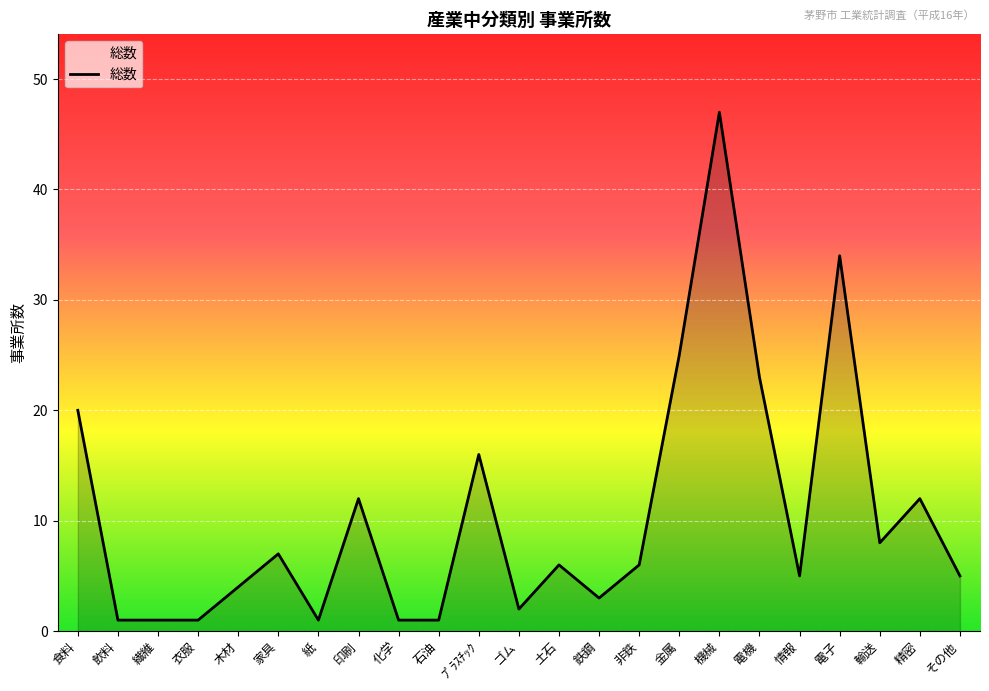

How many lines are shown in the chart?

1